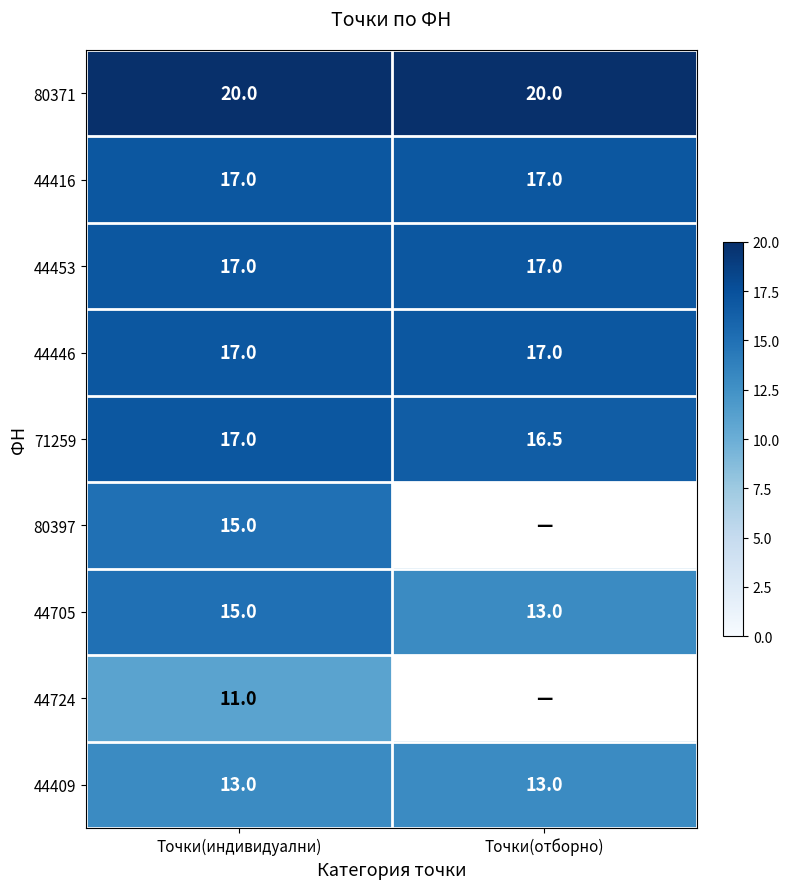

What is the sum of the 44409 values at Точки(индивидуални) and Точки(отборно)?

26.0